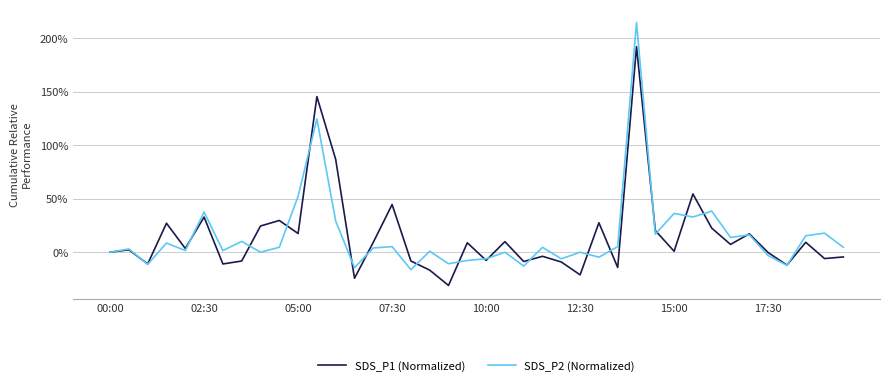

True or false: SDS_P1 (Normalized) has more than 2 interior local peaks.

True